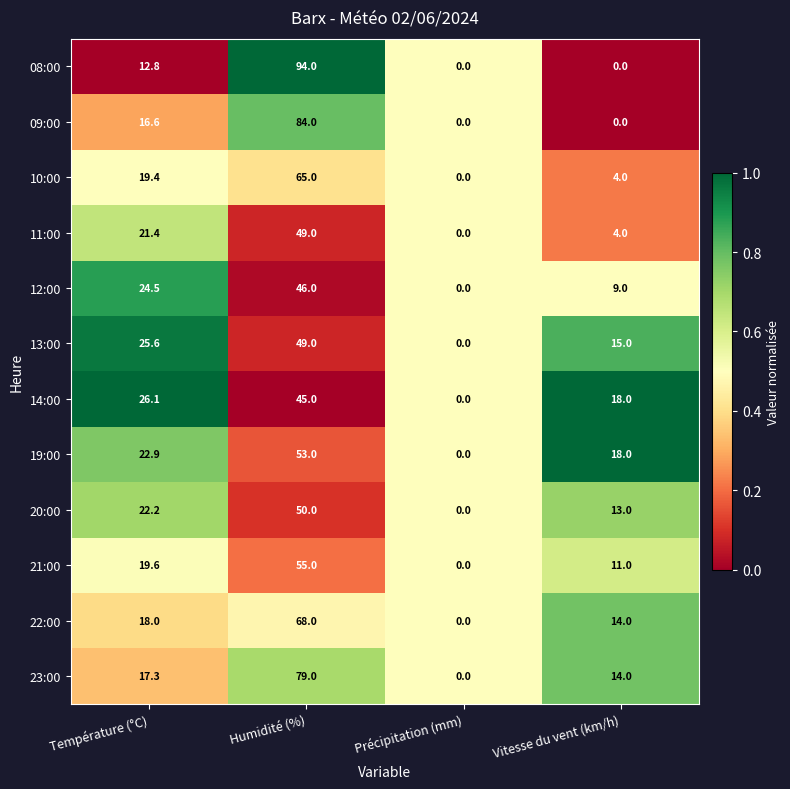

What is the difference between the highest and lowest values at Vitesse du vent (km/h)?

18.0